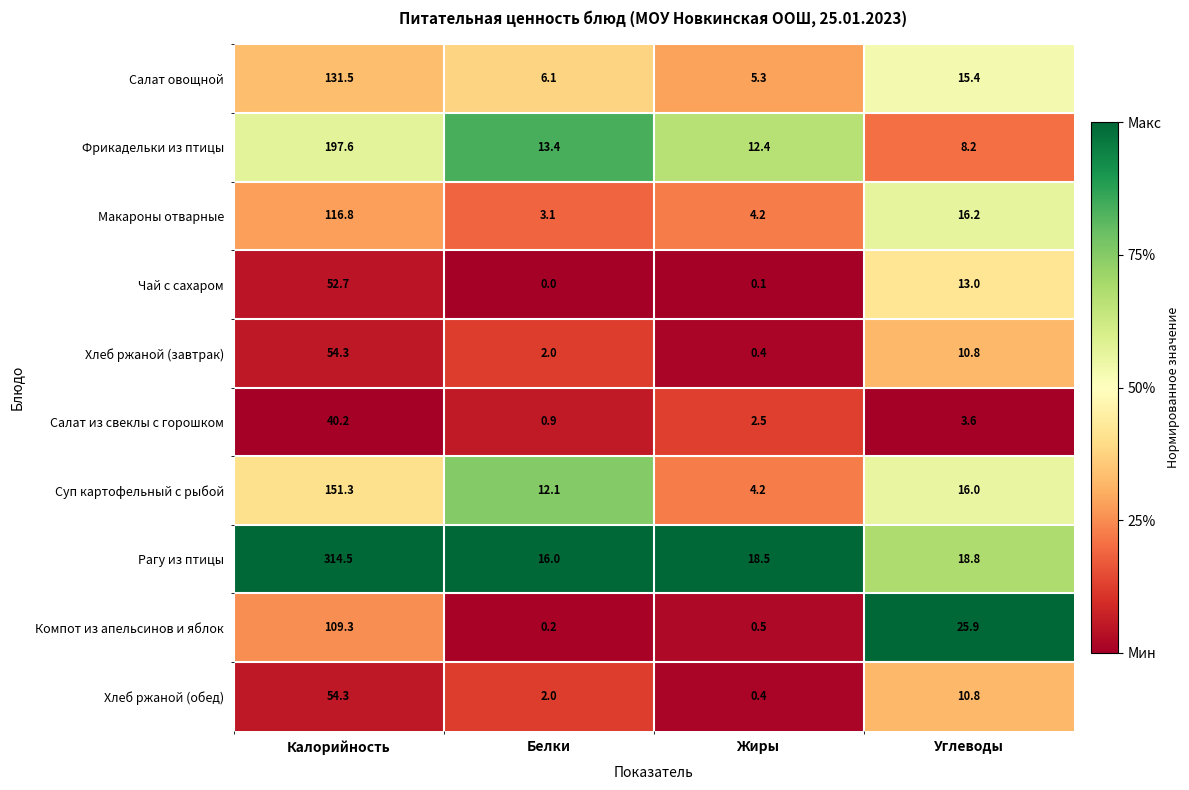

Which category has the highest value in the Суп картофельный с рыбой series?

Калорийность